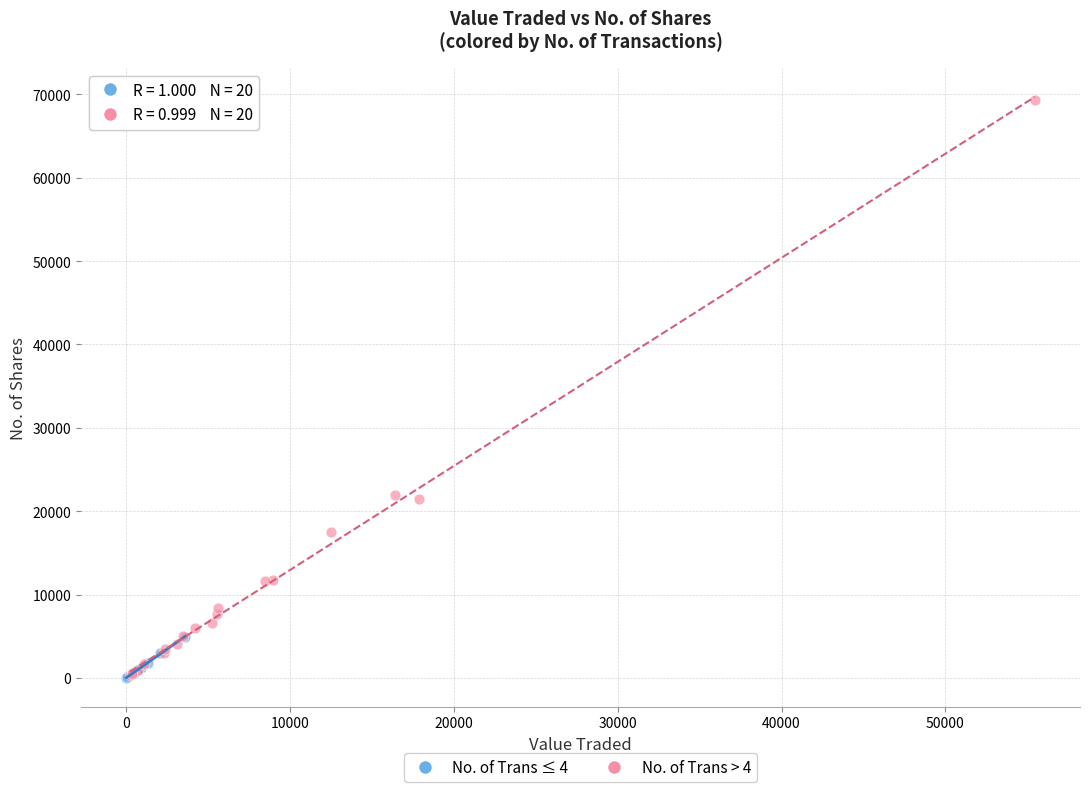

Which series contains the highest Y value?

No. of Trans > 4